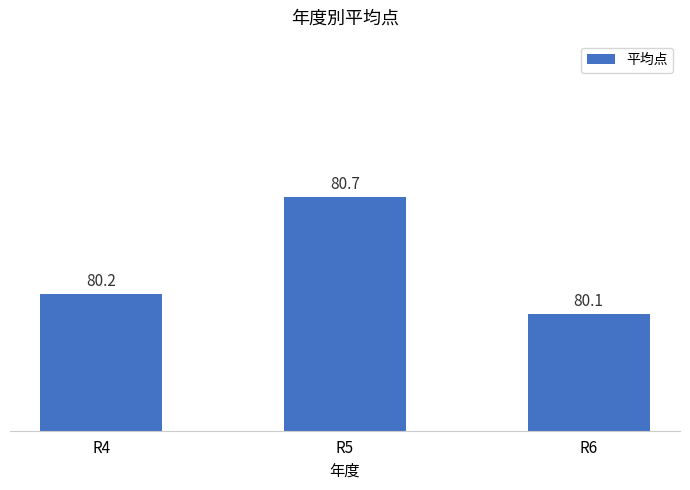

What is the average value?

80.3